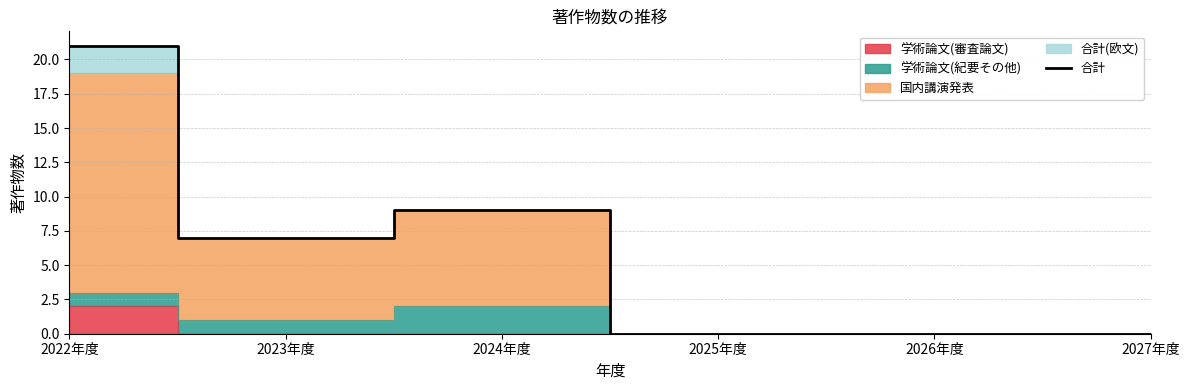

How many values exceed 7?

2